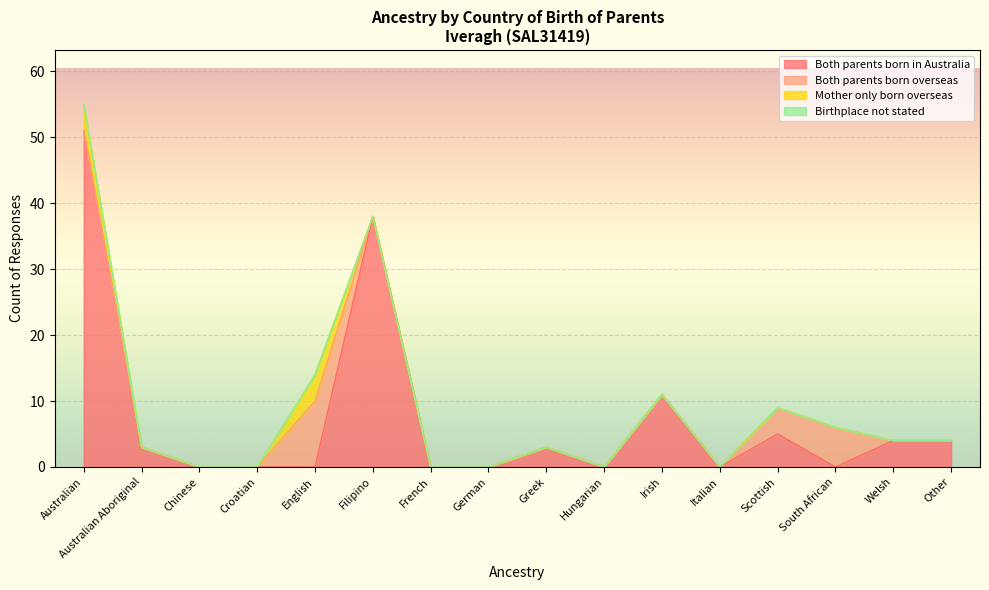

What is the difference between the highest and lowest values at Australian?

51